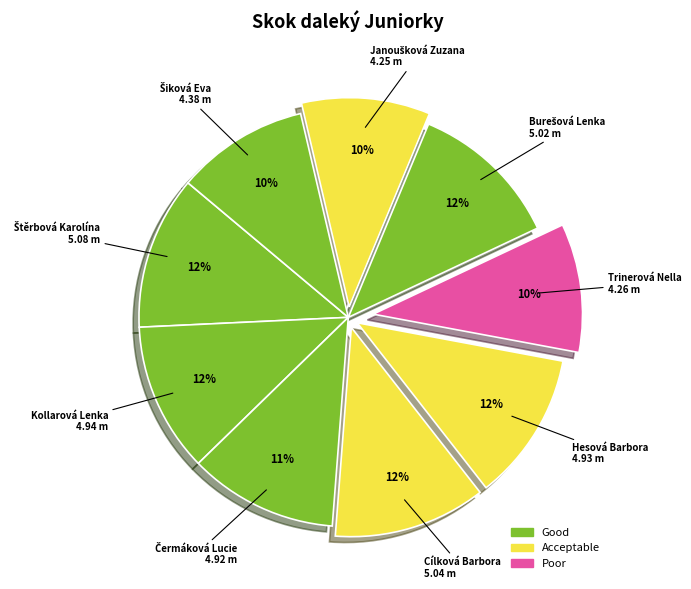

Rank the categories by value from highest to lowest.

Štěrbová Karolína, Cílková Barbora, Burešová Lenka, Kollarová Lenka, Hesová Barbora, Čermáková Lucie, Šiková Eva, Trinerová Nella, Janoušková Zuzana